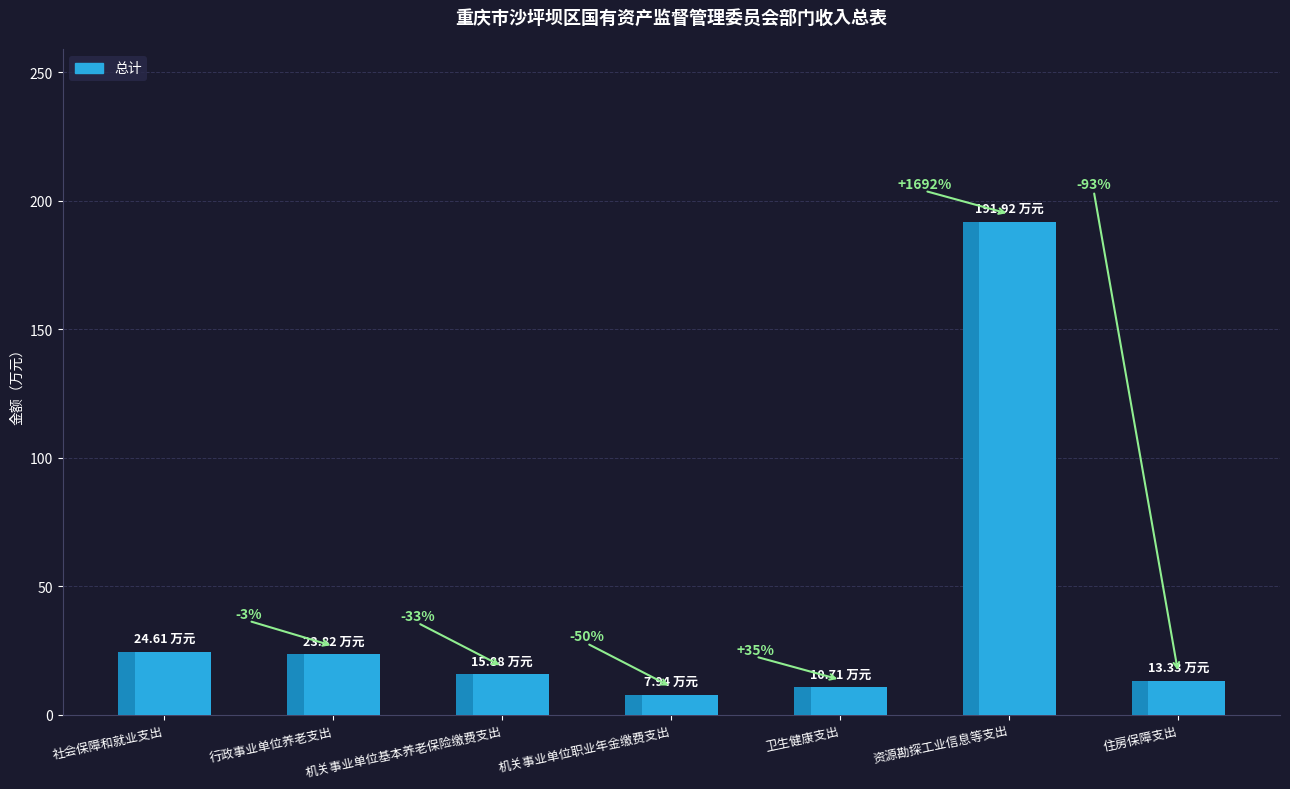

The chart shows a value of 23.8 at 行政事业单位养老支出. True or false?

True